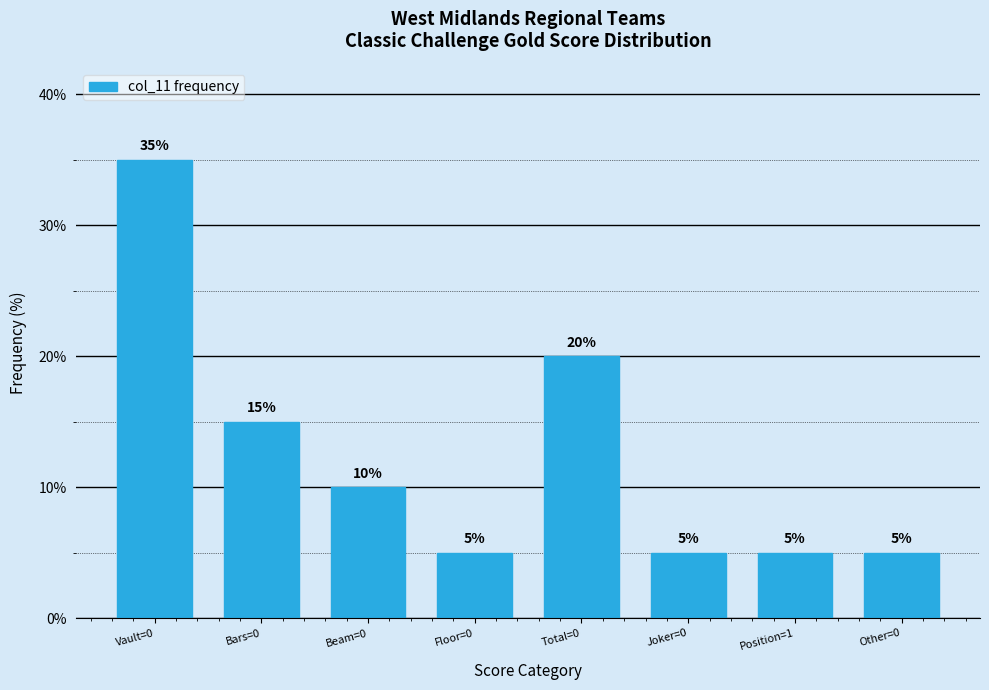

Reading left to right, transcribe all the data shown in this chart.

Vault=0=35	Bars=0=15	Beam=0=10	Floor=0=5	Total=0=20	Joker=0=5	Position=1=5	Other=0=5